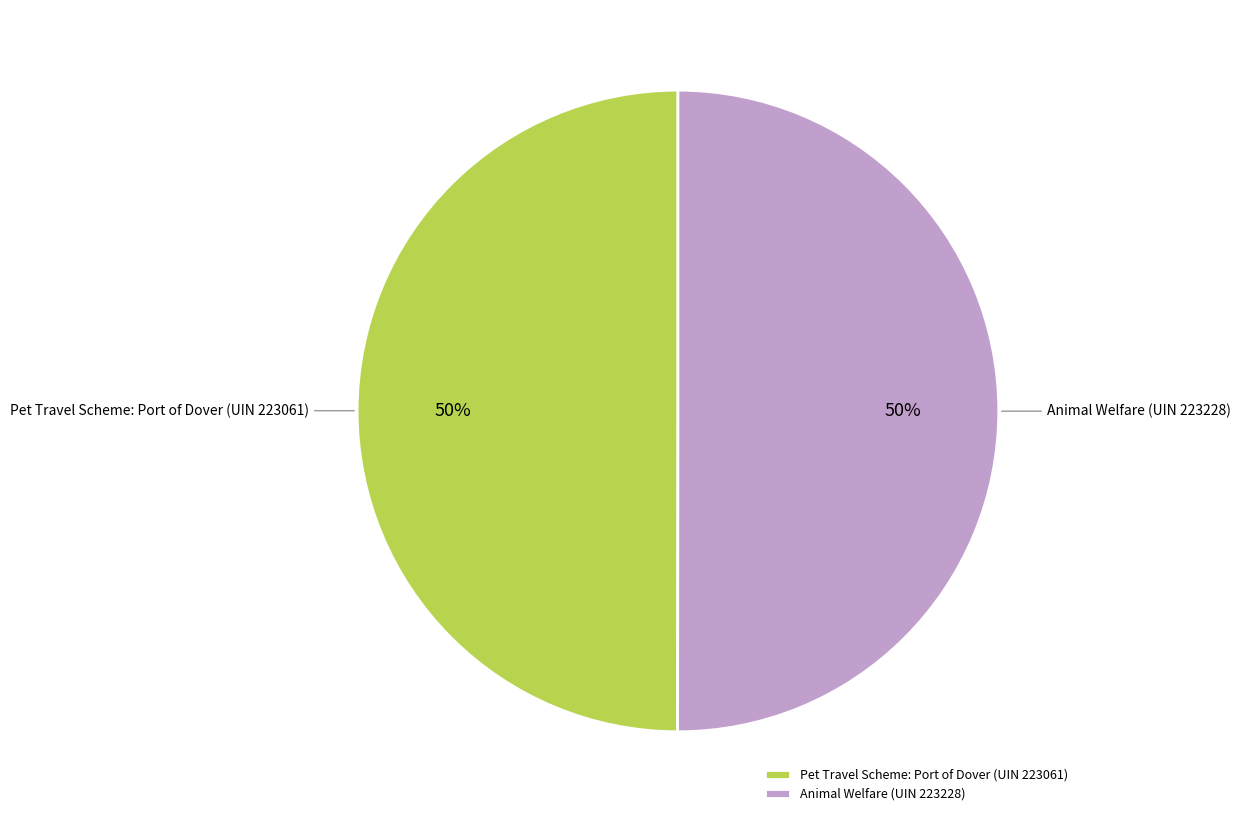

Do Pet Travel Scheme: Port of Dover (UIN 223061) and Animal Welfare (UIN 223228) together represent more than half of the pie?

Yes